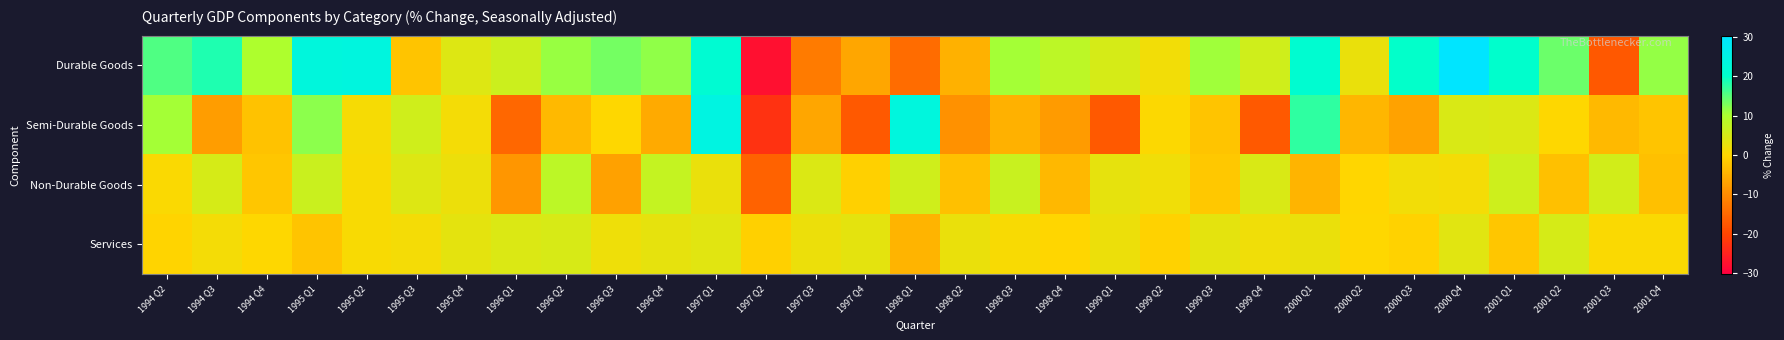

Reading left to right, extract all data points from this chart.

Durable Goods: 1994 Q2=15.4	1994 Q3=18.3	1994 Q4=9.9	1995 Q1=23.4	1995 Q2=23.9	1995 Q3=-2.5	1995 Q4=4.1	1996 Q1=6.2	1996 Q2=11.2	1996 Q3=13.4	1996 Q4=11.6	1997 Q1=21.4	1997 Q2=-27.7	1997 Q3=-12.4	1997 Q4=-6.4	1998 Q1=-14.6	1998 Q2=-5.0	1998 Q3=10.5	1998 Q4=8.1	1999 Q1=5.1	1999 Q2=1.6	1999 Q3=10.8	1999 Q4=5.9	2000 Q1=20.9	2000 Q2=2.6	2000 Q3=20.0	2000 Q4=30.3	2001 Q1=20.3	2001 Q2=13.9	2001 Q3=-17.3	2001 Q4=11.4
Semi-Durable Goods: 1994 Q2=10.6	1994 Q3=-7.8	1994 Q4=-2.7	1995 Q1=12.0	1995 Q2=1.0	1995 Q3=5.8	1995 Q4=1.4	1996 Q1=-15.3	1996 Q2=-4.0	1996 Q3=0.2	1996 Q4=-6.1	1997 Q1=24.3	1997 Q2=-22.8	1997 Q3=-6.6	1997 Q4=-17.1	1998 Q1=23.5	1998 Q2=-9.4	1998 Q3=-5.2	1998 Q4=-8.0	1999 Q1=-17.1	1999 Q2=0.4	1999 Q3=-2.4	1999 Q4=-17.1	2000 Q1=17.4	2000 Q2=-4.3	2000 Q3=-7.1	2000 Q4=4.6	2001 Q1=4.4	2001 Q2=0.2	2001 Q3=-3.8	2001 Q4=-2.5
Non-Durable Goods: 1994 Q2=0.6	1994 Q3=5.1	1994 Q4=-2.2	1995 Q1=6.4	1995 Q2=0.8	1995 Q3=4.1	1995 Q4=2.2	1996 Q1=-8.7	1996 Q2=8.1	1996 Q3=-7.2	1996 Q4=7.3	1997 Q1=2.6	1997 Q2=-16.0	1997 Q3=4.4	1997 Q4=-0.8	1998 Q1=5.8	1998 Q2=-2.9	1998 Q3=6.8	1998 Q4=-4.2	1999 Q1=3.0	1999 Q2=1.7	1999 Q3=-1.9	1999 Q4=4.7	2000 Q1=-4.6	2000 Q2=-0.2	2000 Q3=1.5	2000 Q4=1.3	2001 Q1=6.1	2001 Q2=-3.0	2001 Q3=5.5	2001 Q4=-3.0
Services: 1994 Q2=-0.4	1994 Q3=1.4	1994 Q4=0.1	1995 Q1=-2.6	1995 Q2=0.8	1995 Q3=1.3	1995 Q4=3.1	1996 Q1=4.4	1996 Q2=4.9	1996 Q3=2.0	1996 Q4=2.9	1997 Q1=3.6	1997 Q2=-0.9	1997 Q3=2.3	1997 Q4=3.1	1998 Q1=-4.6	1998 Q2=2.4	1998 Q3=0.8	1998 Q4=-0.2	1999 Q1=2.2	1999 Q2=-0.5	1999 Q3=3.2	1999 Q4=1.8	2000 Q1=2.5	2000 Q2=0.1	2000 Q3=-0.5	2000 Q4=3.6	2001 Q1=-2.2	2001 Q2=5.1	2001 Q3=0.6	2001 Q4=0.7